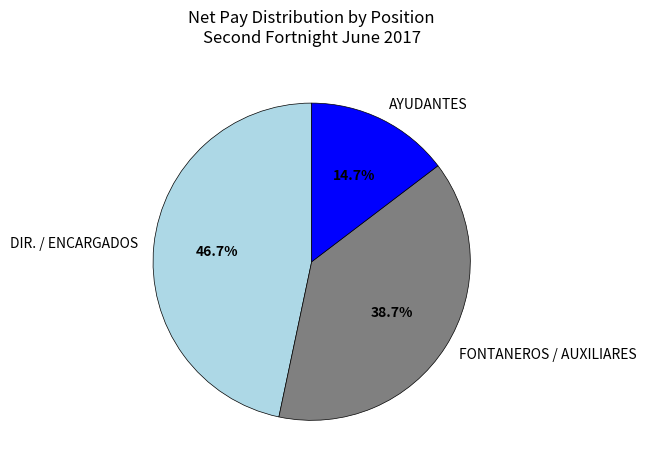

Combined, what portion of the pie is DIR. / ENCARGADOS and AYUDANTES?

61.3%